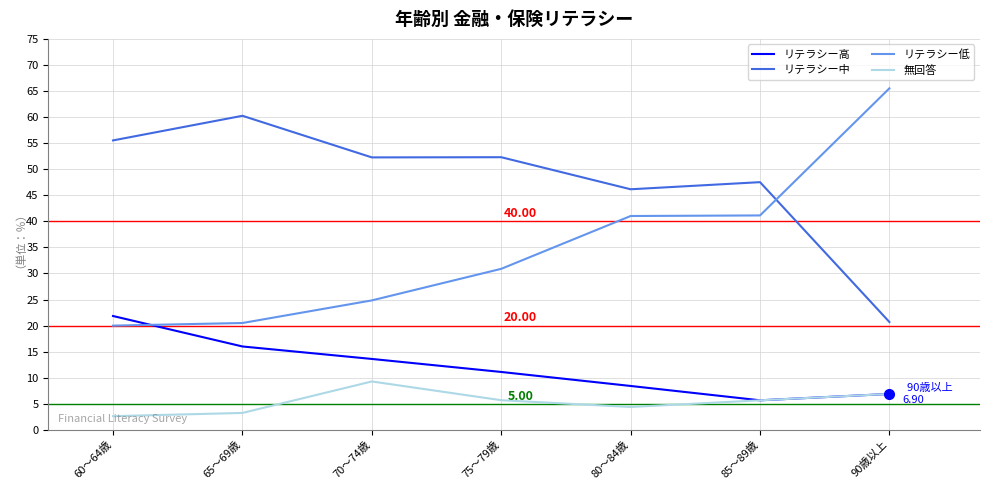

After their last crossing, which series has the higher values: リテラシー低 or リテラシー高?

リテラシー低